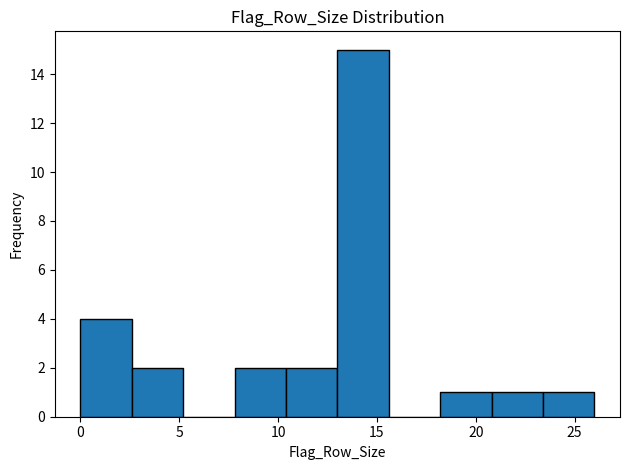

What is the height of the bar covering 13.0 to 15.6 on the x-axis? Neither the bar edges nor the heights are printed on the chart, so give them approximately, as read against the axes.

15